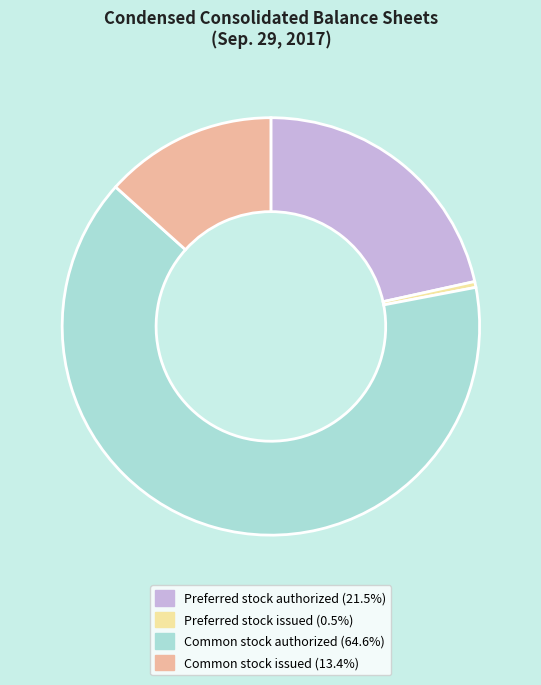

How many segments does this pie chart have?

4